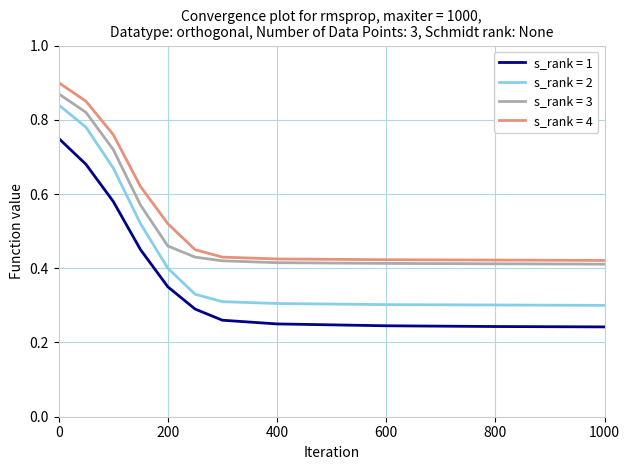

True or false: s_rank = 2 and s_rank = 1 cross at least once.

False